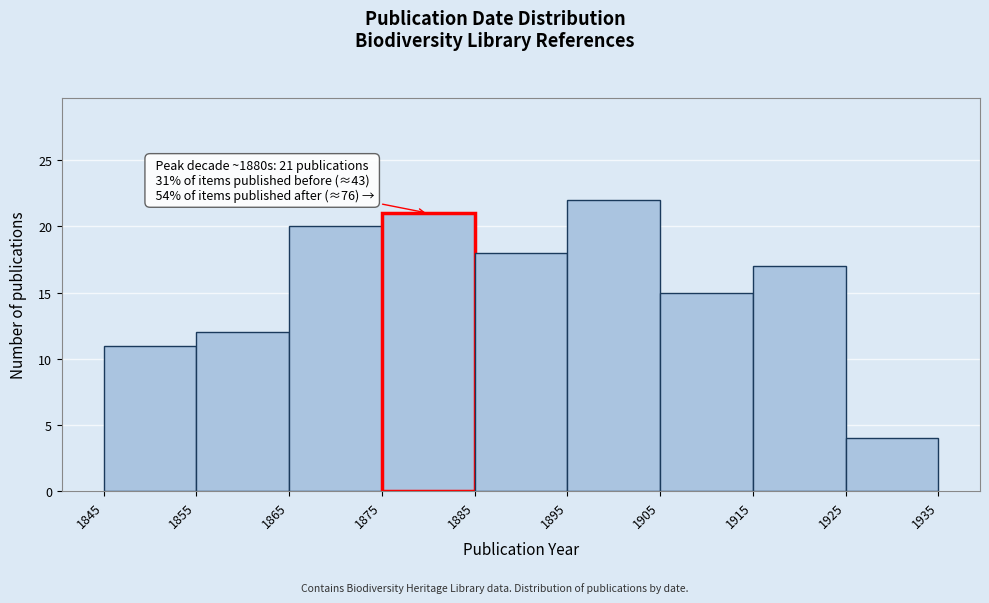

Which range on the x-axis has the tallest bar?

1895 to 1905